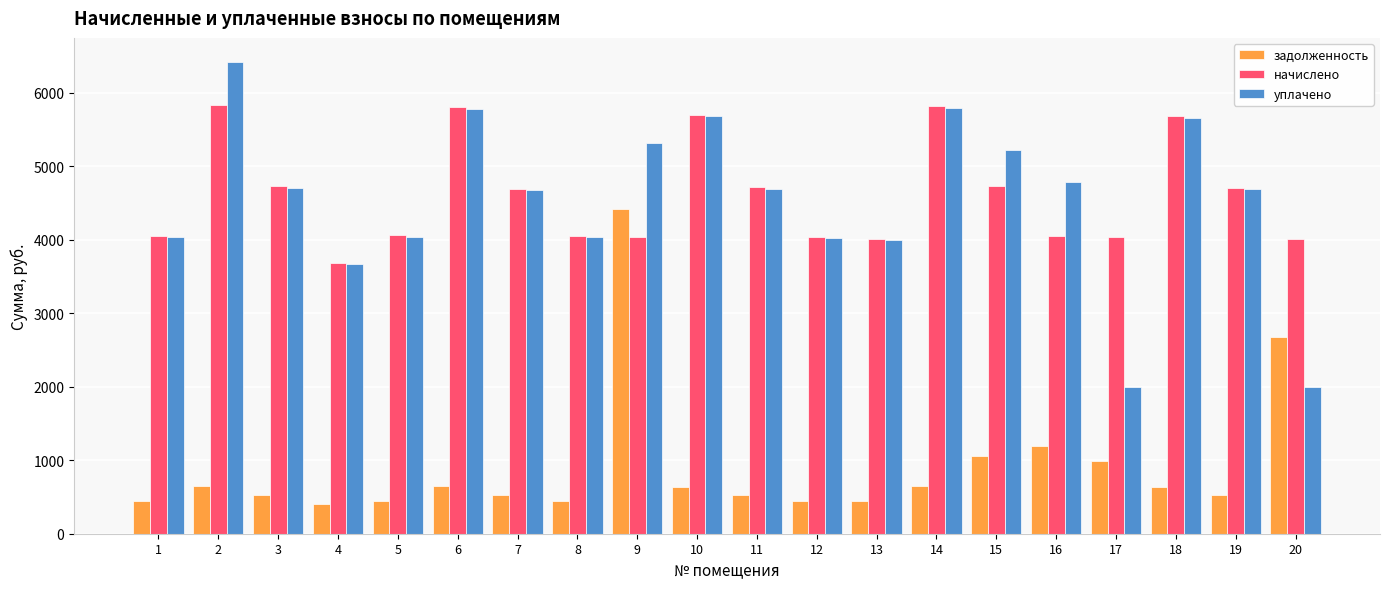

How many bars are there in each group?

3